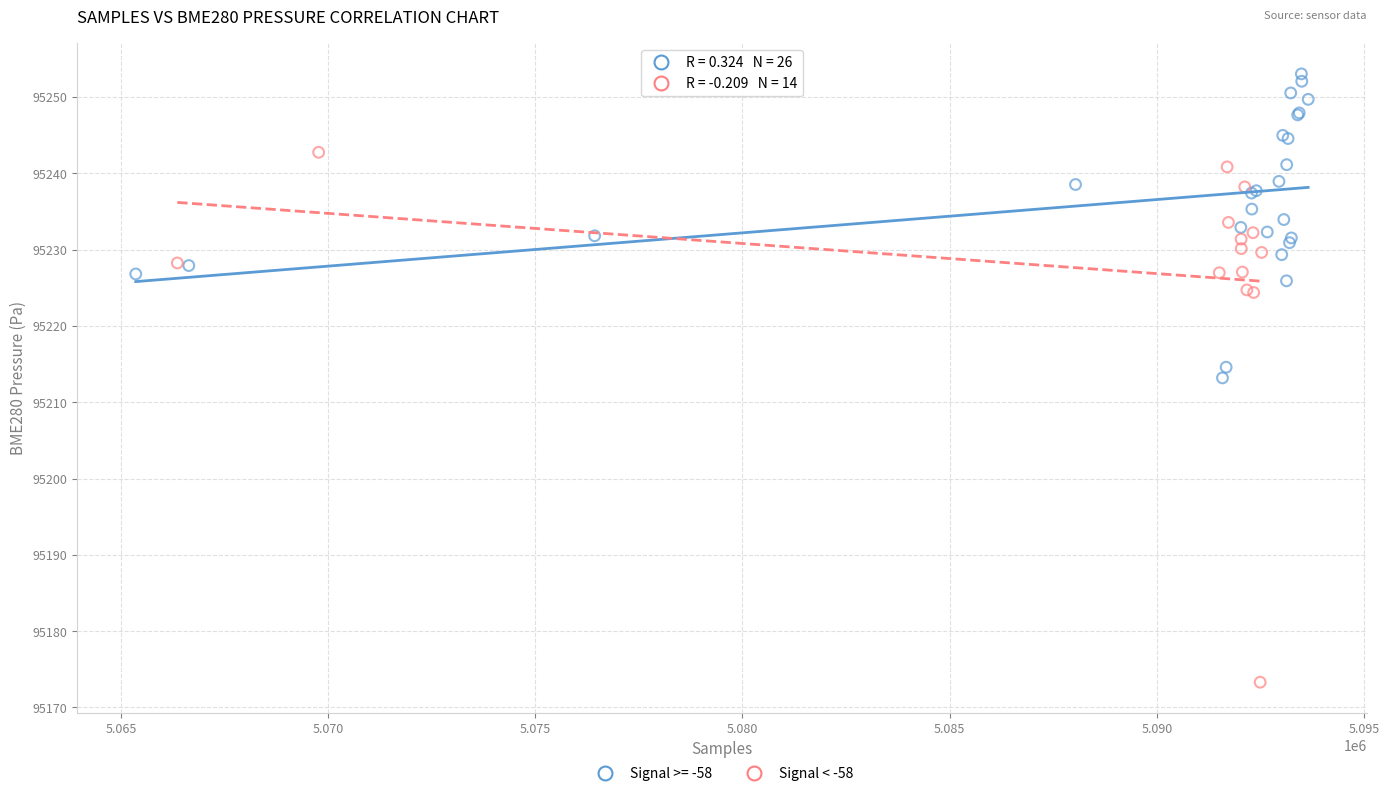

Which series contains the lowest Y value?

Signal < -58